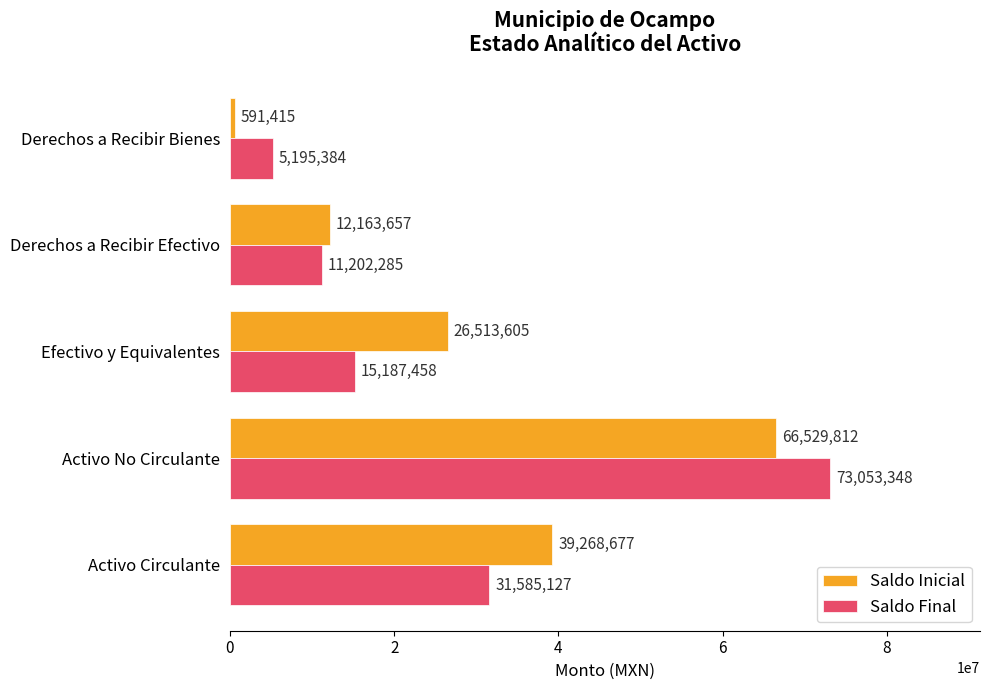

Rank the series by their maximum value, from lowest to highest.

Saldo Inicial, Saldo Final